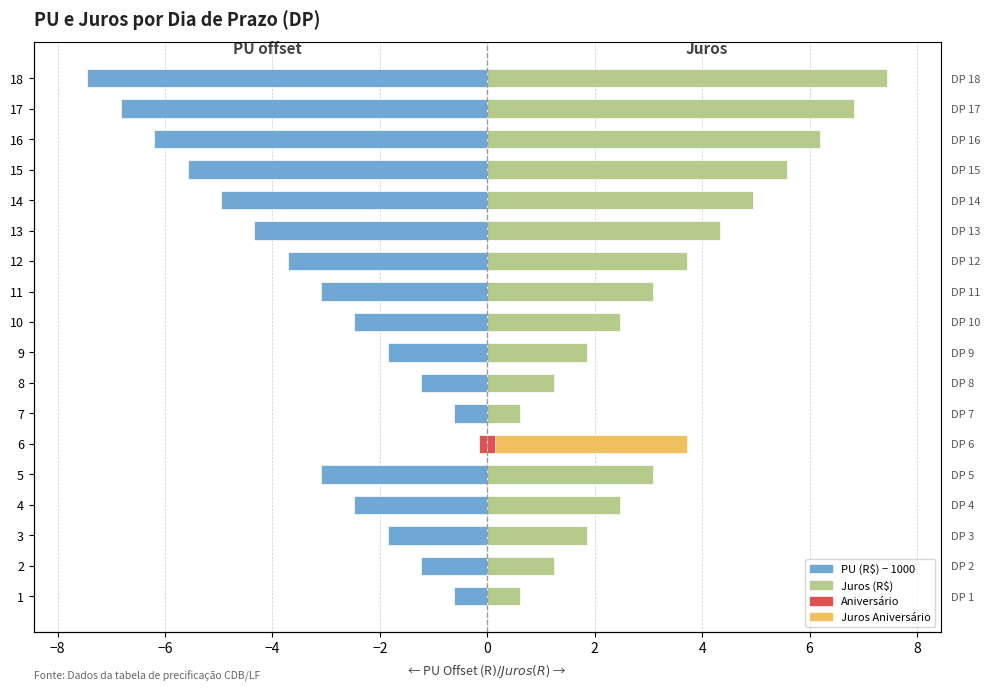

Is the value of Juros at 10 greater than the value of PU offset at 12?

Yes